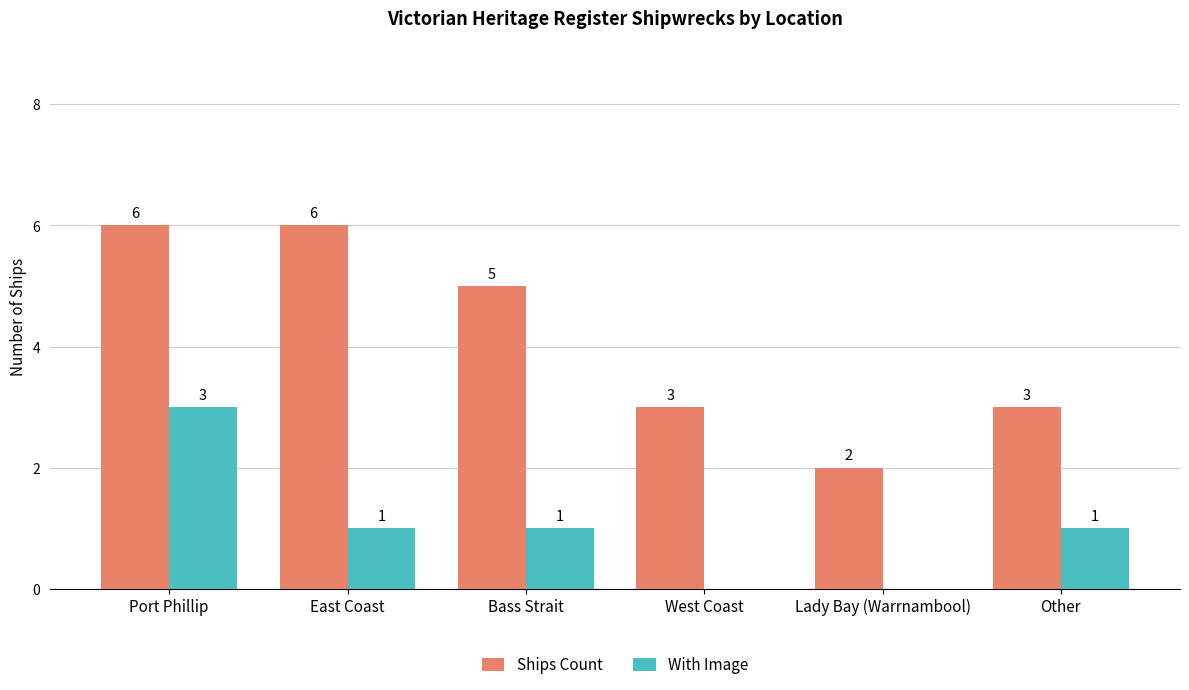

True or false: With Image has a value of 2 at West Coast.

False